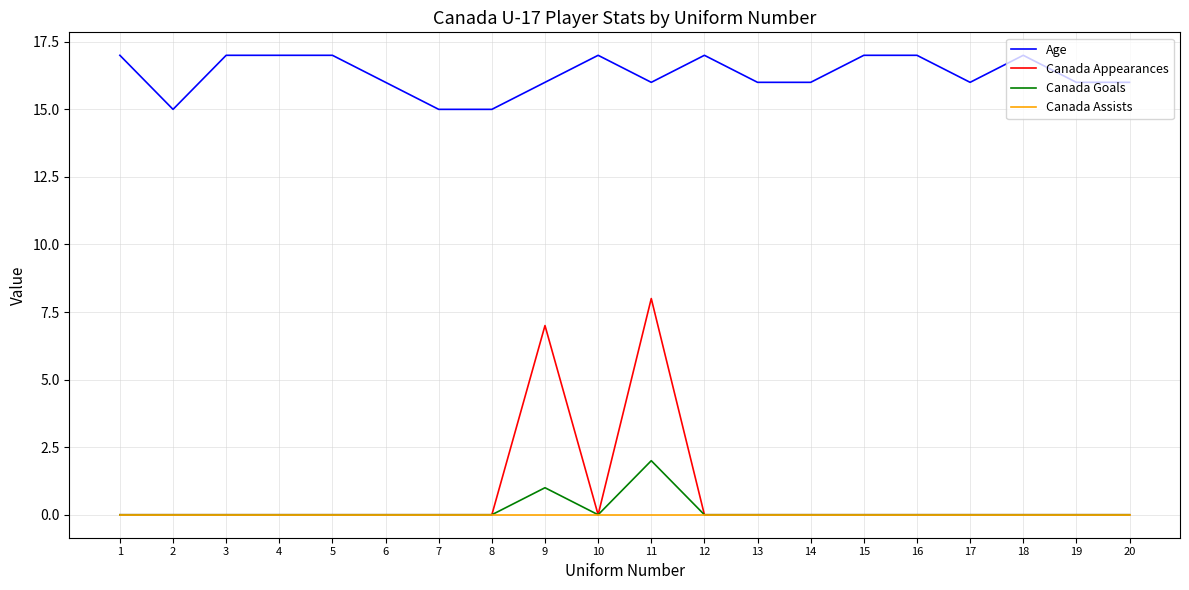

What is the minimum value for Age?

15